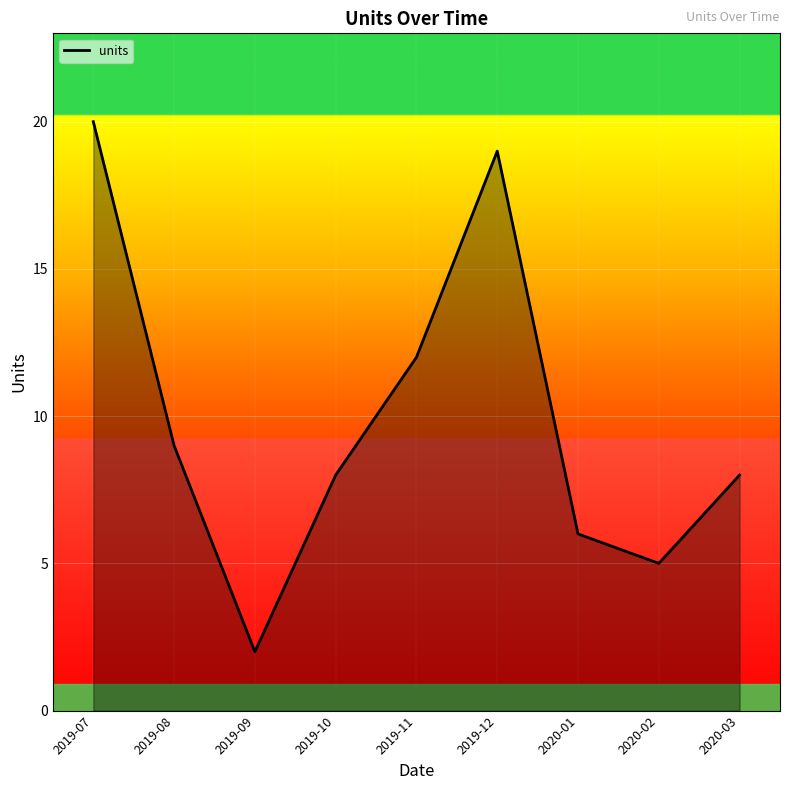

Rank the categories by value from highest to lowest.

2019-07, 2019-12, 2019-11, 2019-08, 2019-10, 2020-03, 2020-01, 2020-02, 2019-09